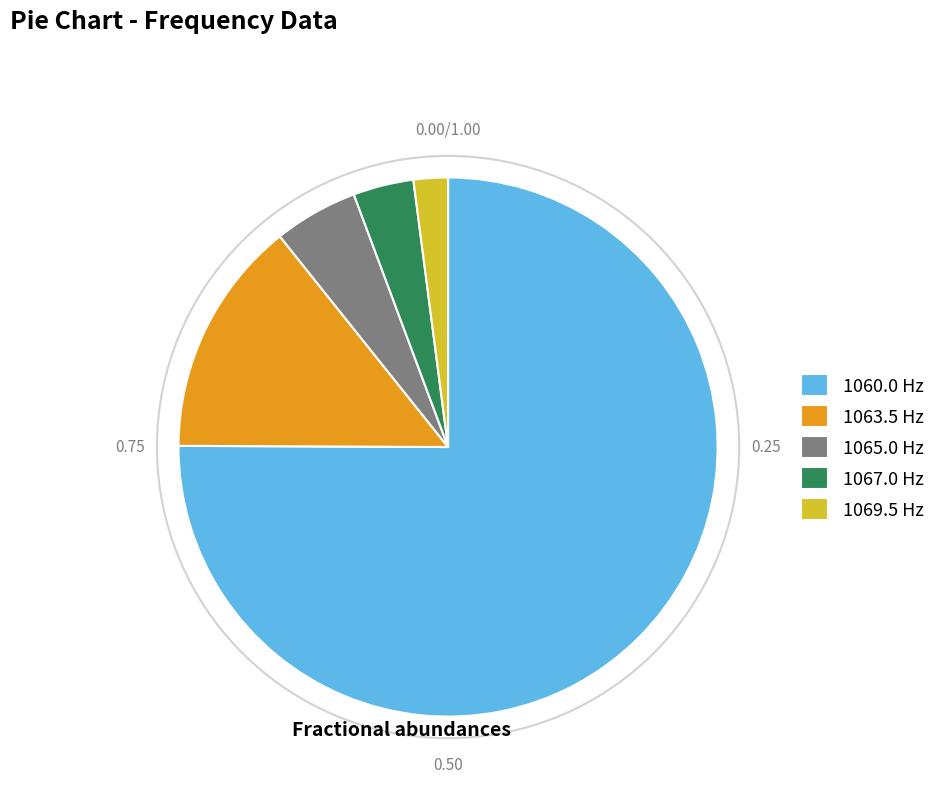

Is the sum of 1065.0 Hz and 1069.5 Hz greater than half?

No